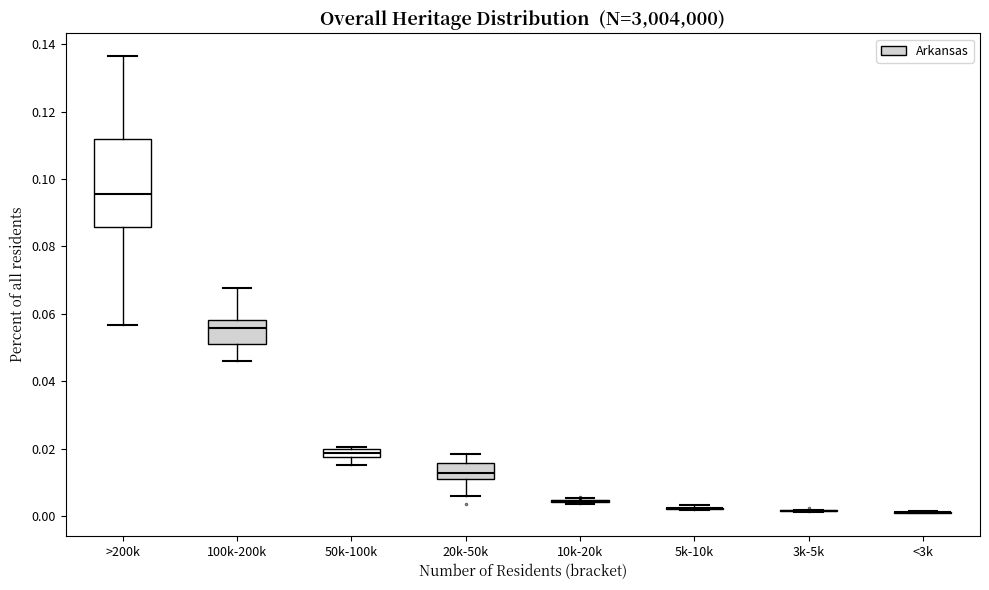

Comparing the boxes themselves (not the whiskers), which one is the tallest?

>200k